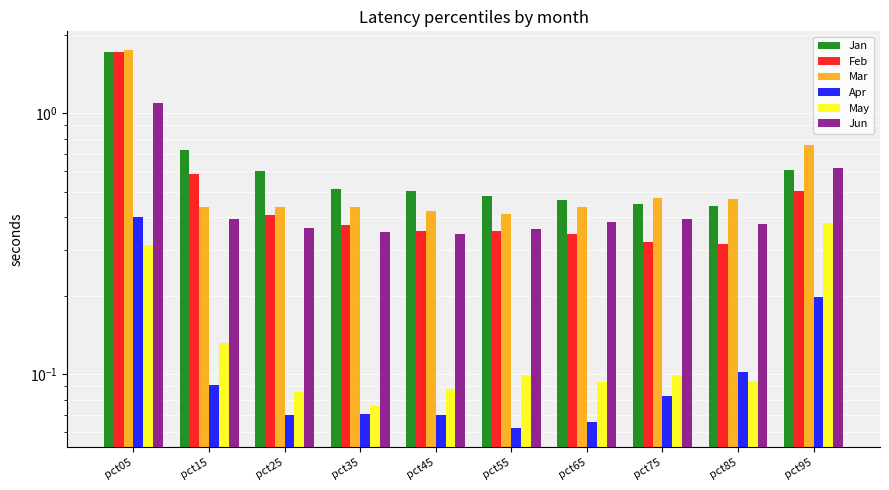

What is the difference between the second highest and minimum values in the Apr series?

0.1